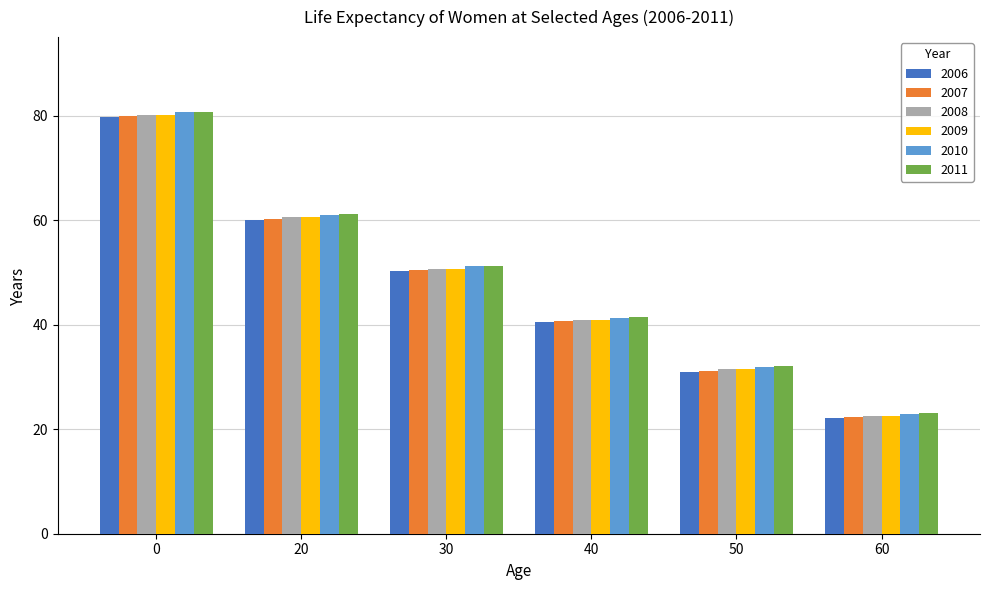

What is the difference between the maximum and minimum values in the 2009 series?

57.6